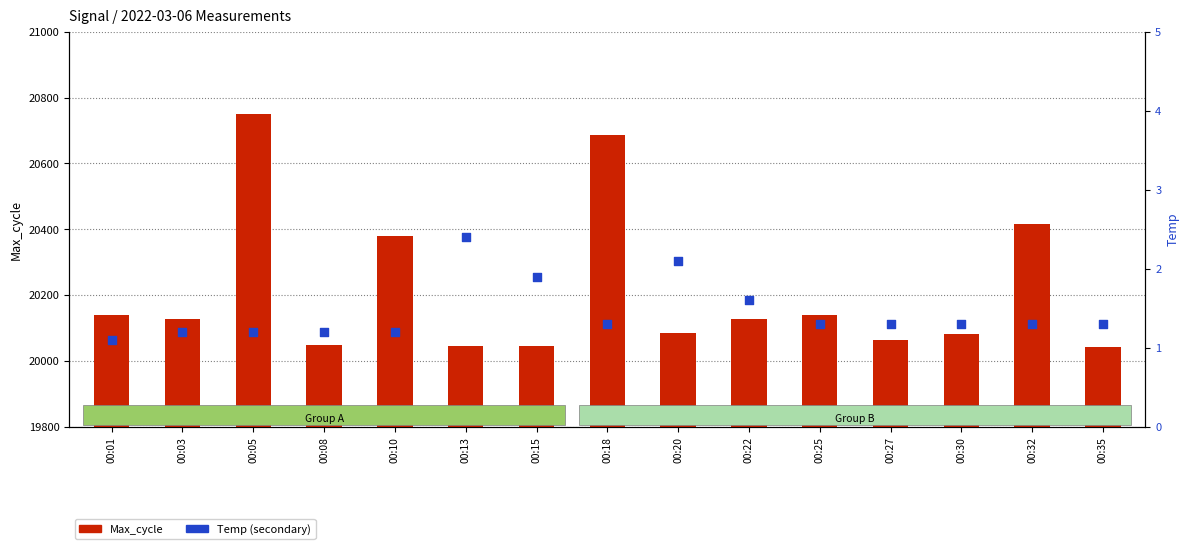

What are all the series names shown in the legend?

Max_cycle, Temp